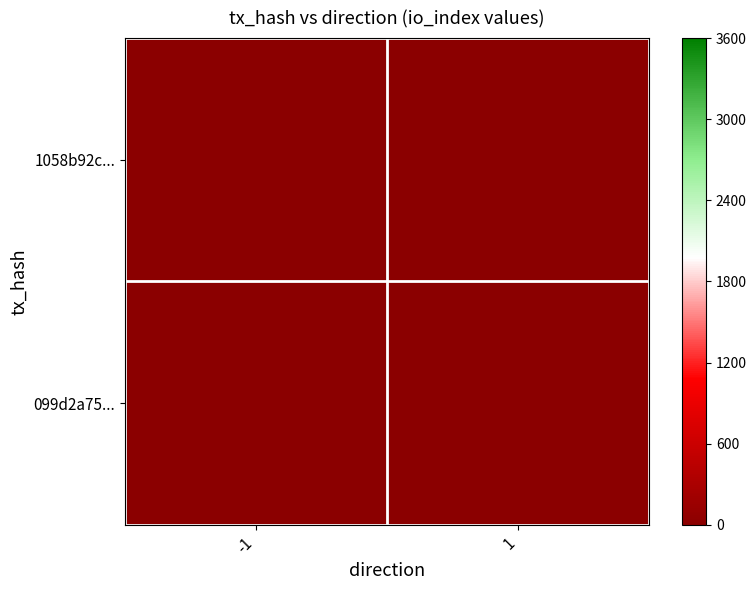

Between 1 and -1, which is larger?

1